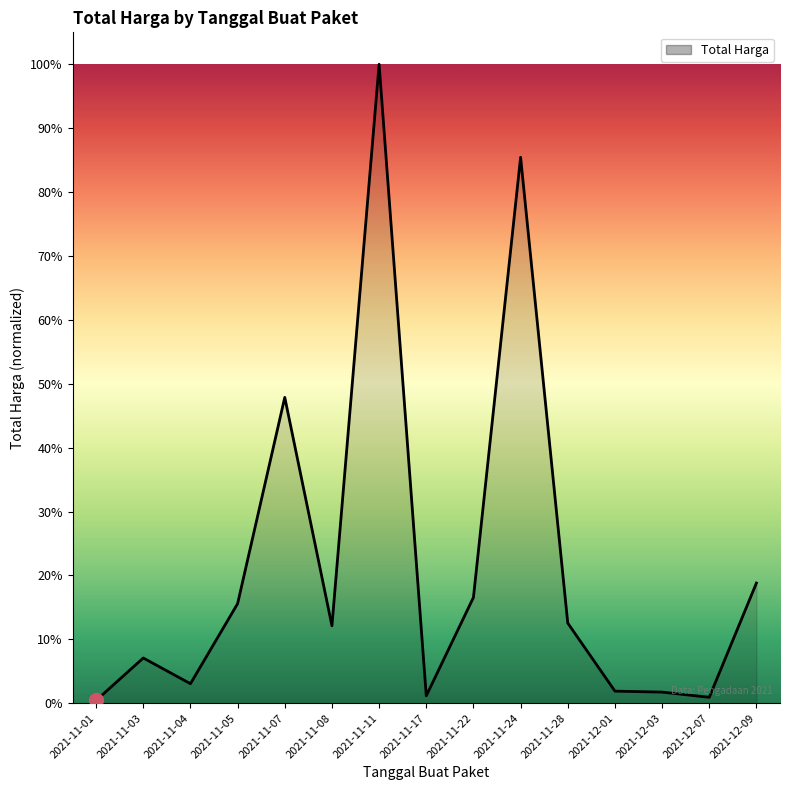

Does the chart have visible grid lines?

No